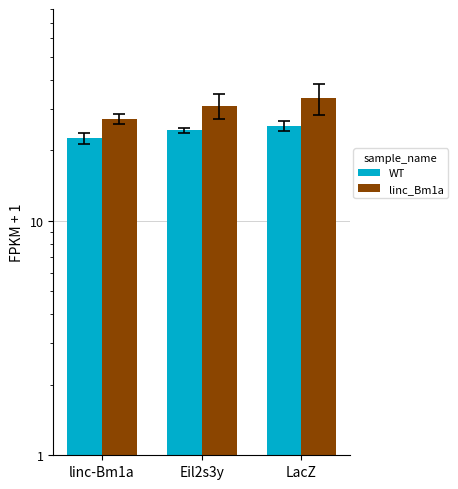

What position from the right is LacZ?

1